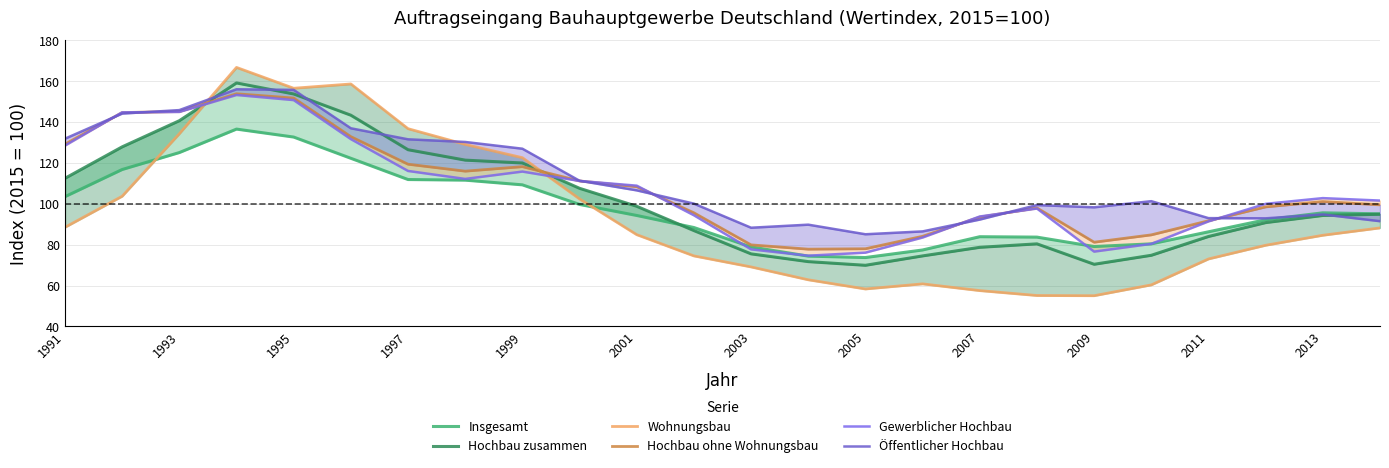

Reading right to left, what are all the values shown in this chart?

Insgesamt: 95.1	95.6	92.2	86.3	80.4	79.1	83.7	83.9	77.4	73.7	74.4	78.9	88.4	94.3	99.7	109.3	111.6	111.9	122.3	132.7	136.6	125.1	116.8	103.5
Hochbau zusammen: 94.9	94.3	90.8	84.0	74.8	70.4	80.4	78.7	74.5	69.9	71.7	75.5	86.9	98.8	107.6	120.0	121.4	126.5	143.4	153.8	159.2	140.7	127.9	112.5
Wohnungsbau: 88.2	84.6	79.7	73.0	60.3	55.0	55.1	57.5	60.8	58.3	62.8	69.1	74.5	84.9	102.4	122.6	129.1	136.8	158.7	156.6	166.8	134.3	103.7	88.5
Hochbau ohne Wohnungsbau: 99.5	101.1	98.5	91.7	84.8	81.2	98.0	93.5	84.1	78.0	77.8	79.9	95.6	108.4	111.2	118.2	116.0	119.4	132.9	151.8	153.9	145.2	144.7	129.2
Gewerblicher Hochbau: 101.6	102.8	100.0	91.4	80.4	76.6	97.7	93.8	83.5	76.1	74.6	77.7	94.4	108.9	111.2	115.8	112.2	116.1	131.7	150.8	153.3	145.0	144.8	128.5
Öffentlicher Hochbau: 91.5	94.8	92.9	93.0	101.3	98.3	99.4	92.3	86.5	85.1	89.8	88.3	100.1	106.6	111.3	127.0	130.3	131.6	137.0	155.8	156.1	145.9	144.2	131.9